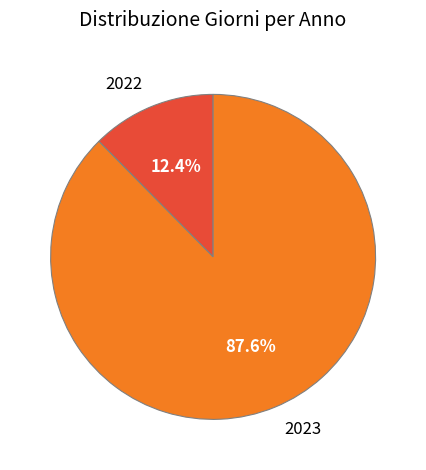

How much of the chart is everything except 2022?

87.6%